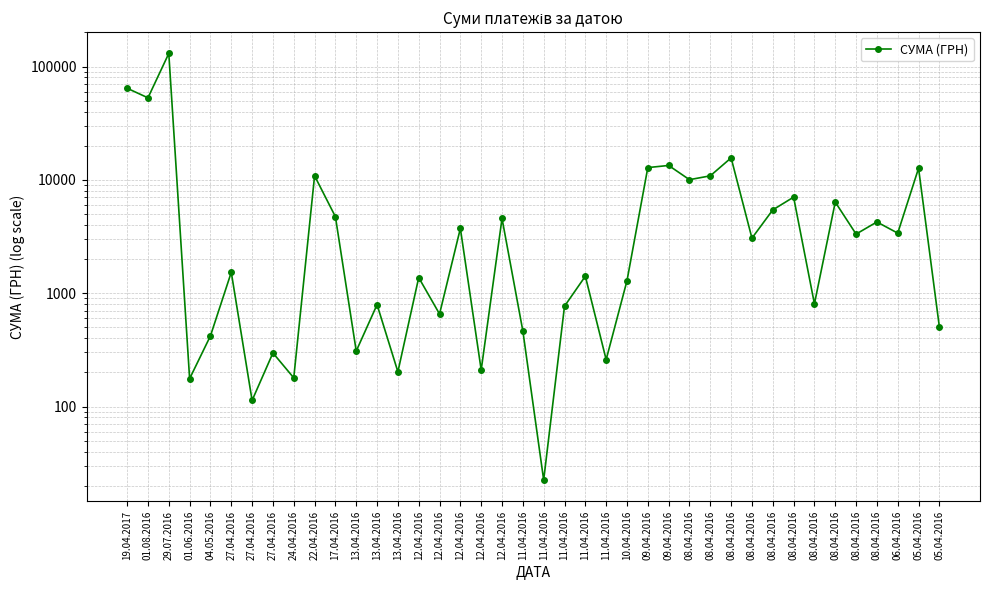

Between 08.04.2016 and 06.04.2016, which is larger?

08.04.2016